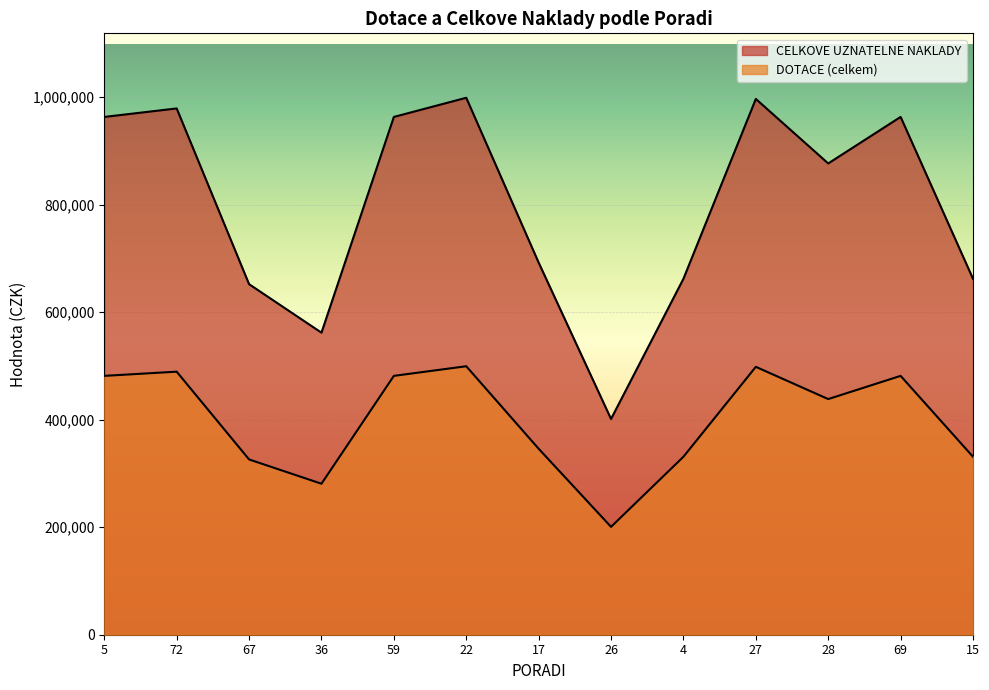

True or false: DOTACE (celkem) and CELKOVE UZNATELNE NAKLADY cross at least once.

False